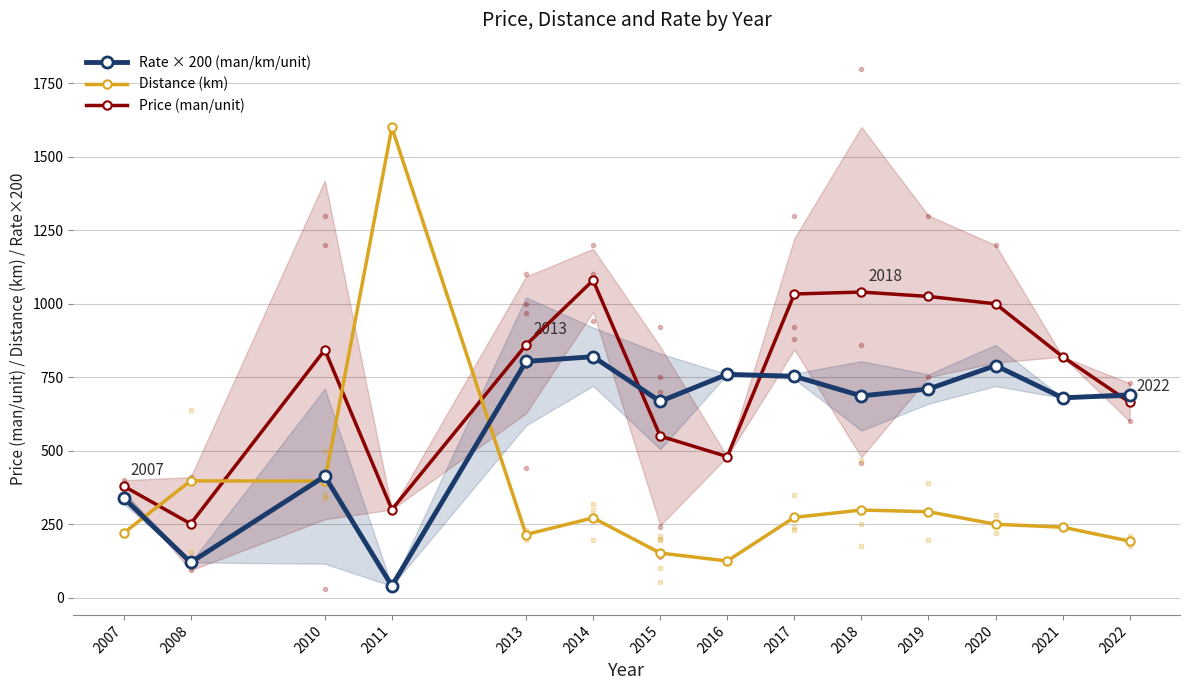

Is the value of Rate × 200 (man/km/unit) at 2019 greater than the value of Price (man/unit) at 2013?

No